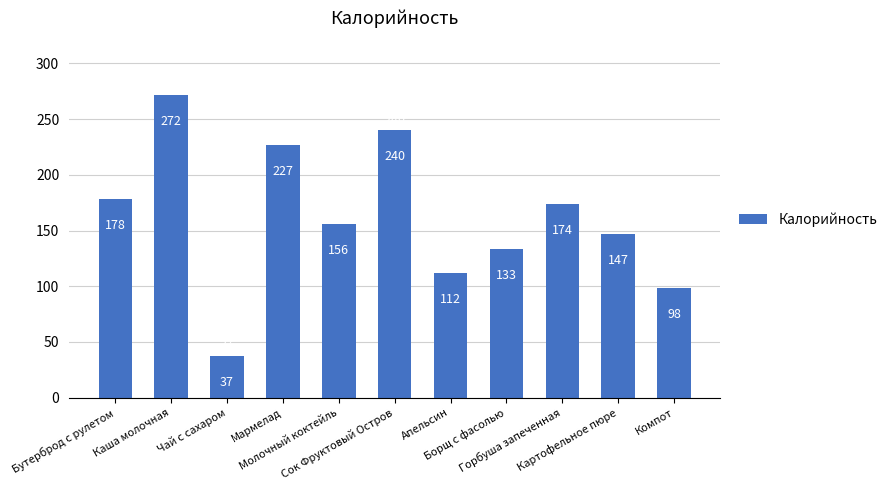

Reading right to left, transcribe all the data shown in this chart.

98	147	174	133	112	240	156	227	37	272	178